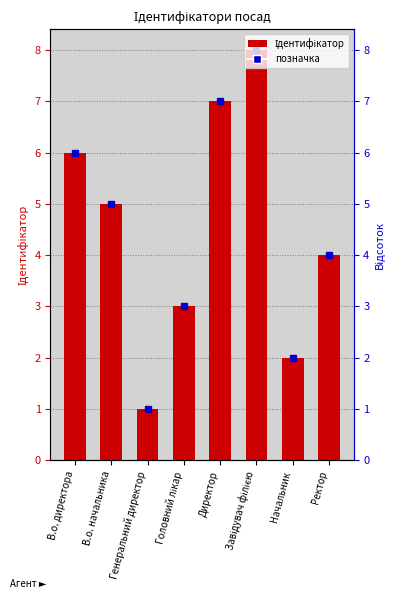

At which label does the data first exceed 5?

В.о. директора